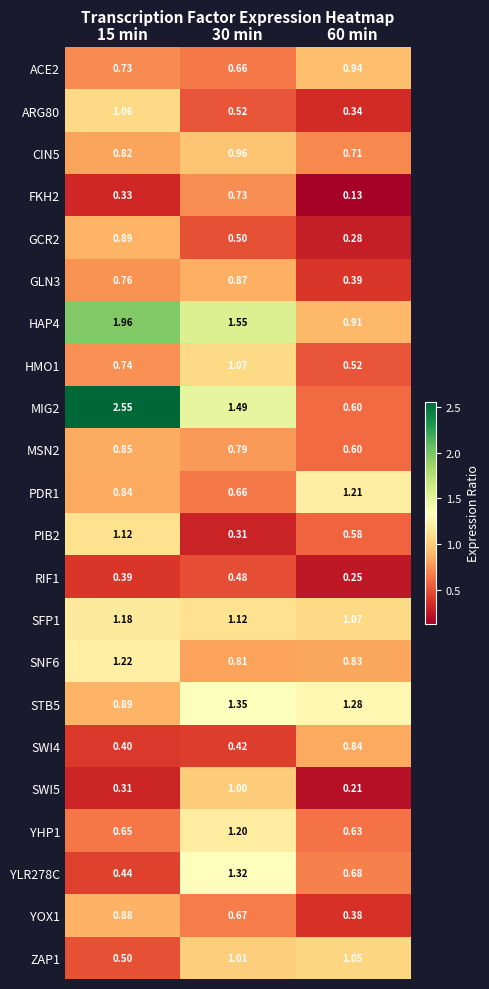

Reading left to right, extract all data points from this chart.

ACE2: 15 min=0.7	30 min=0.7	60 min=0.9
ARG80: 15 min=1.1	30 min=0.5	60 min=0.3
CIN5: 15 min=0.8	30 min=1.0	60 min=0.7
FKH2: 15 min=0.3	30 min=0.7	60 min=0.1
GCR2: 15 min=0.9	30 min=0.5	60 min=0.3
GLN3: 15 min=0.8	30 min=0.9	60 min=0.4
HAP4: 15 min=2.0	30 min=1.6	60 min=0.9
HMO1: 15 min=0.7	30 min=1.1	60 min=0.5
MIG2: 15 min=2.5	30 min=1.5	60 min=0.6
MSN2: 15 min=0.8	30 min=0.8	60 min=0.6
PDR1: 15 min=0.8	30 min=0.7	60 min=1.2
PIB2: 15 min=1.1	30 min=0.3	60 min=0.6
RIF1: 15 min=0.4	30 min=0.5	60 min=0.2
SFP1: 15 min=1.2	30 min=1.1	60 min=1.1
SNF6: 15 min=1.2	30 min=0.8	60 min=0.8
STB5: 15 min=0.9	30 min=1.4	60 min=1.3
SWI4: 15 min=0.4	30 min=0.4	60 min=0.8
SWI5: 15 min=0.3	30 min=1.0	60 min=0.2
YHP1: 15 min=0.7	30 min=1.2	60 min=0.6
YLR278C: 15 min=0.4	30 min=1.3	60 min=0.7
YOX1: 15 min=0.9	30 min=0.7	60 min=0.4
ZAP1: 15 min=0.5	30 min=1.0	60 min=1.1